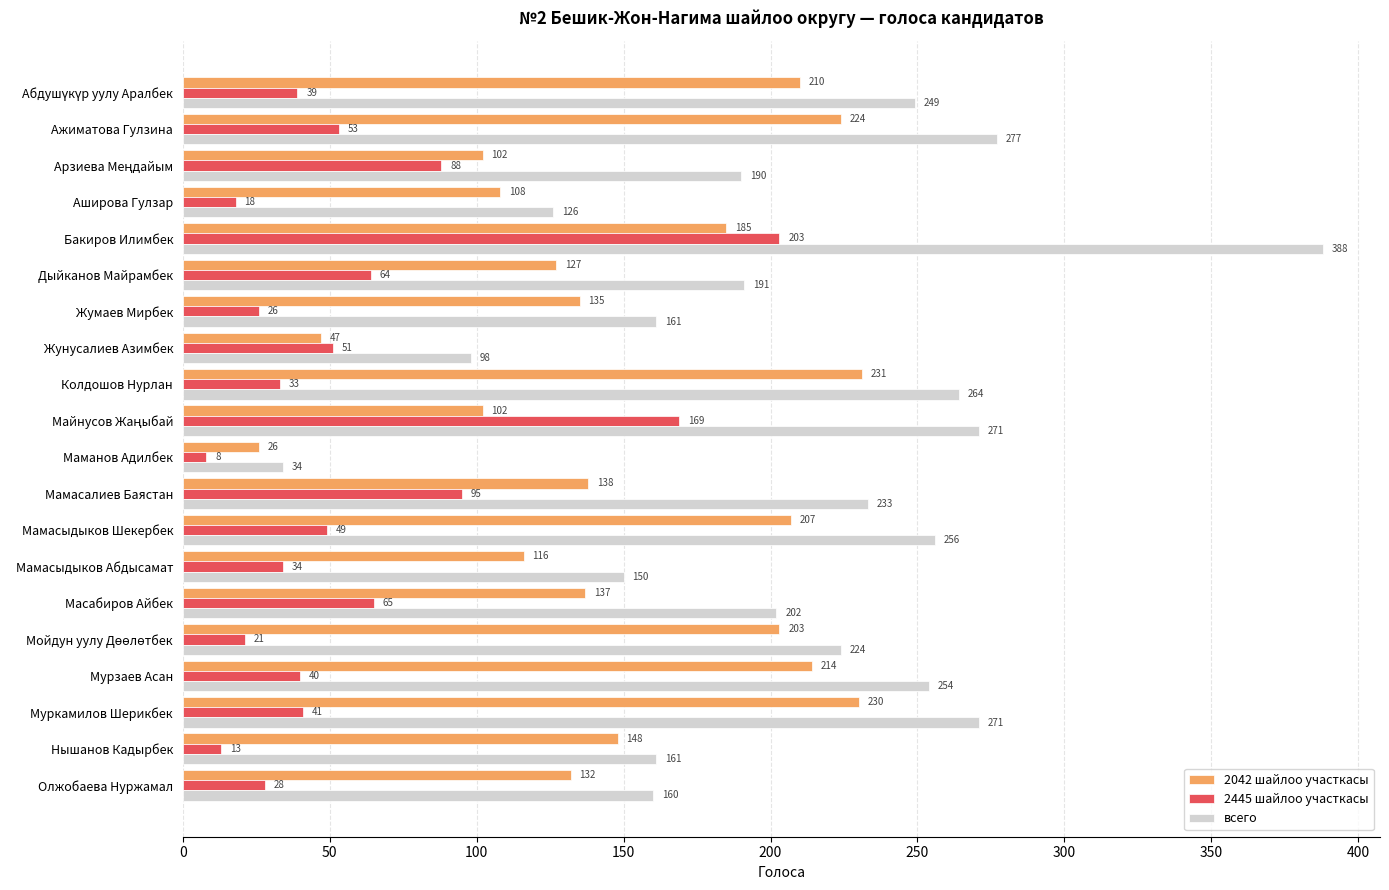

Where is 2042 шайлоо участкасы nearest to the value 128?

Дыйканов Майрамбек